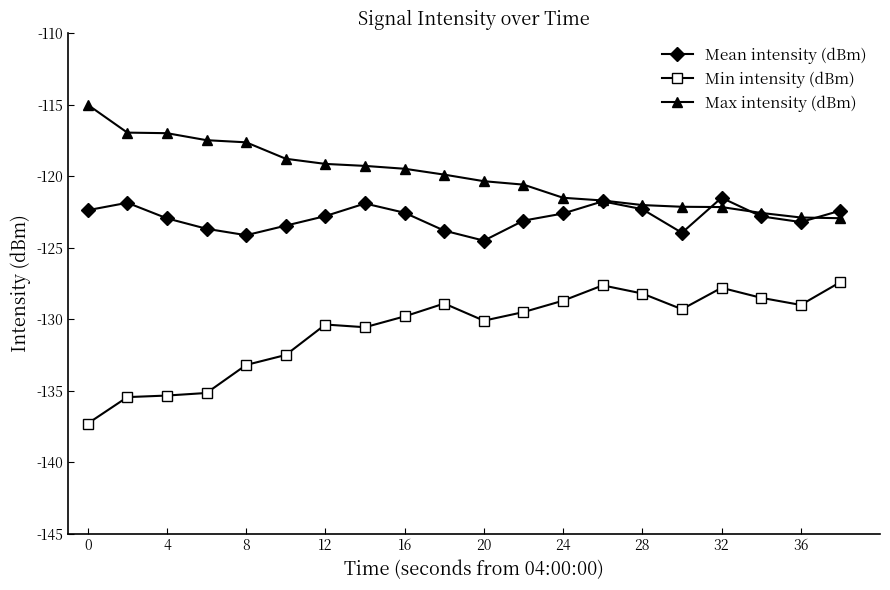

What is the minimum value shown in the chart?

-137.3